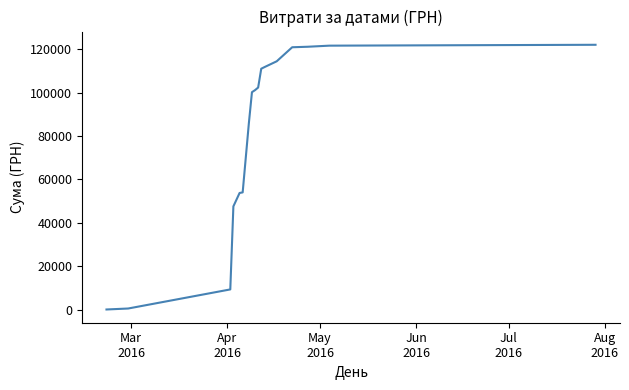

What is the maximum value shown in the chart?

122109.8